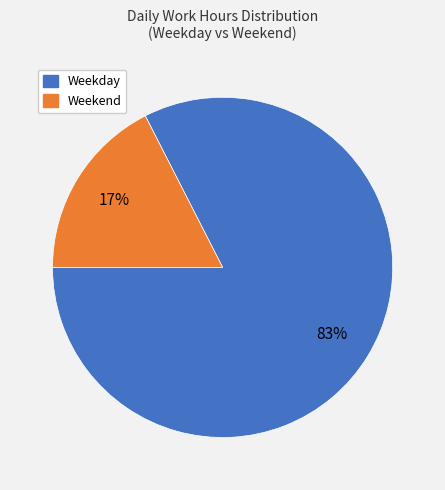

Is there any slice that represents more than half of the pie?

Yes